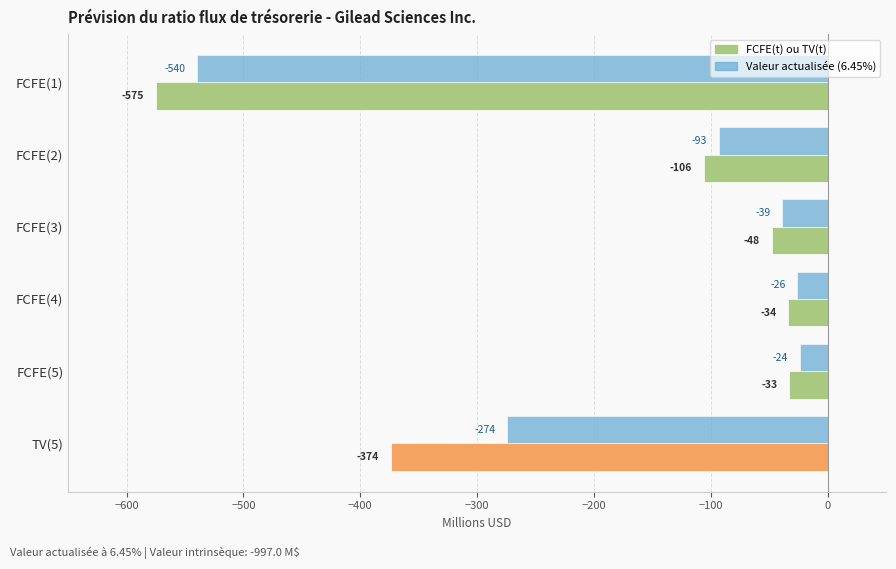

Which series has the widest spread of values?

FCFE(t) ou TV(t)